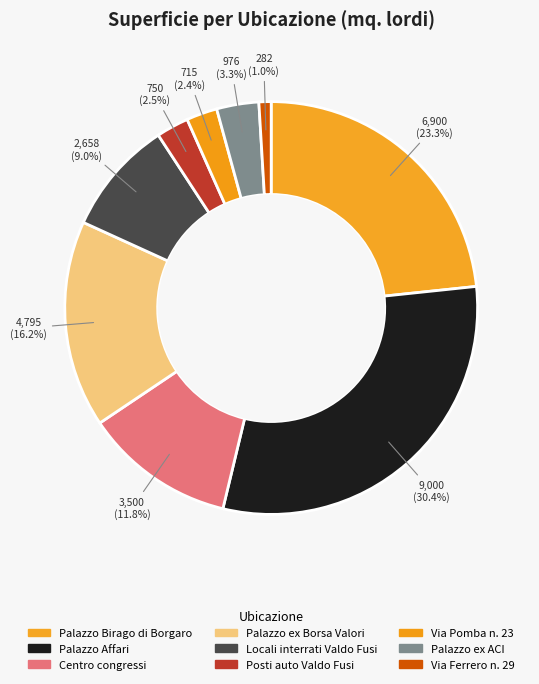

Which has a higher value, Palazzo Birago di Borgaro or Centro congressi?

Palazzo Birago di Borgaro